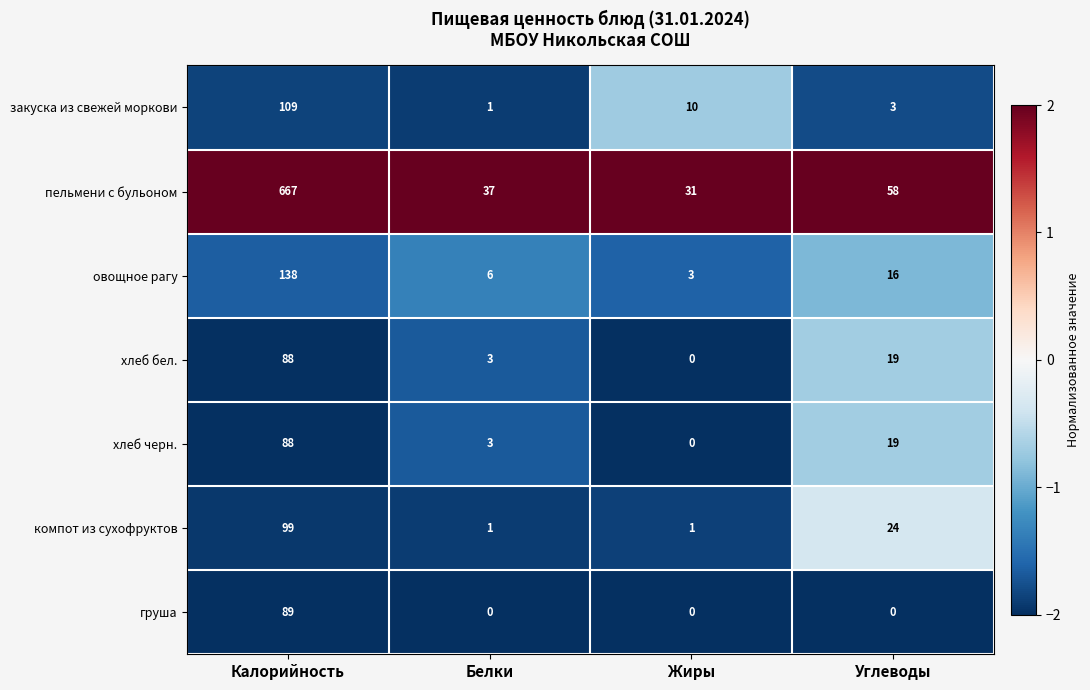

At which category is the sum across all series the highest?

Калорийность